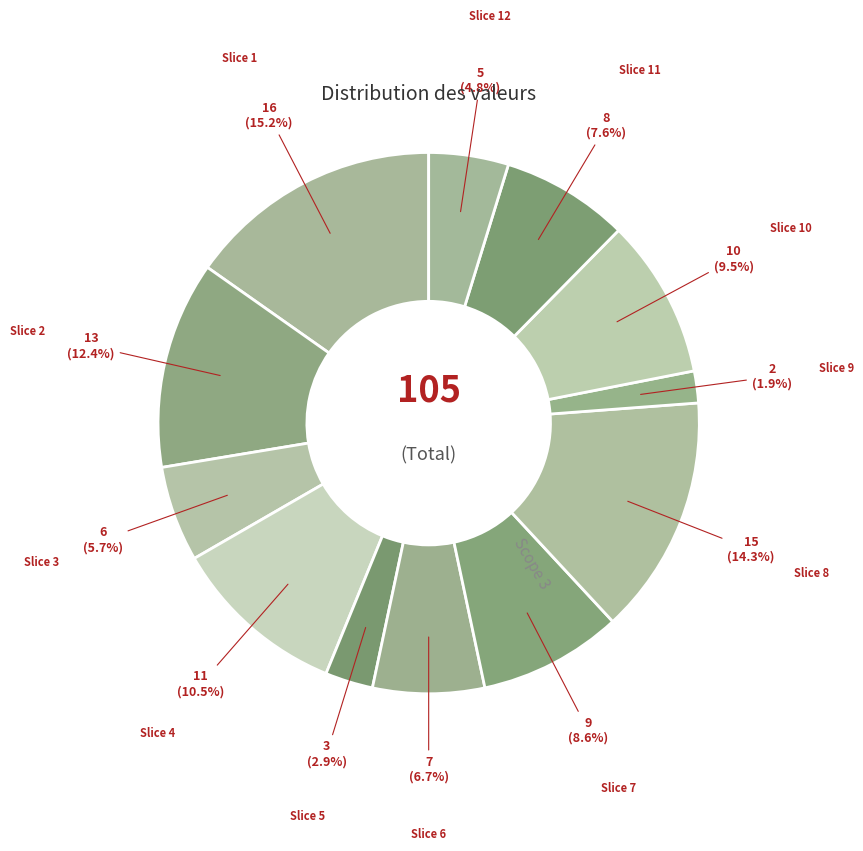

Which slice is the smallest?

9